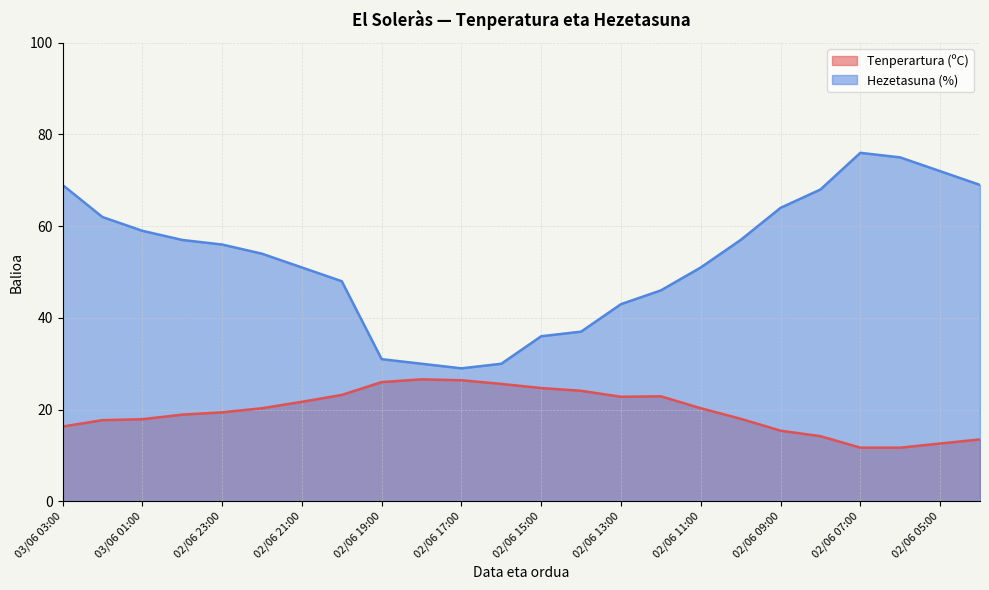

True or false: Hezetasuna (%) and Tenperartura (ºC) cross at least once.

False